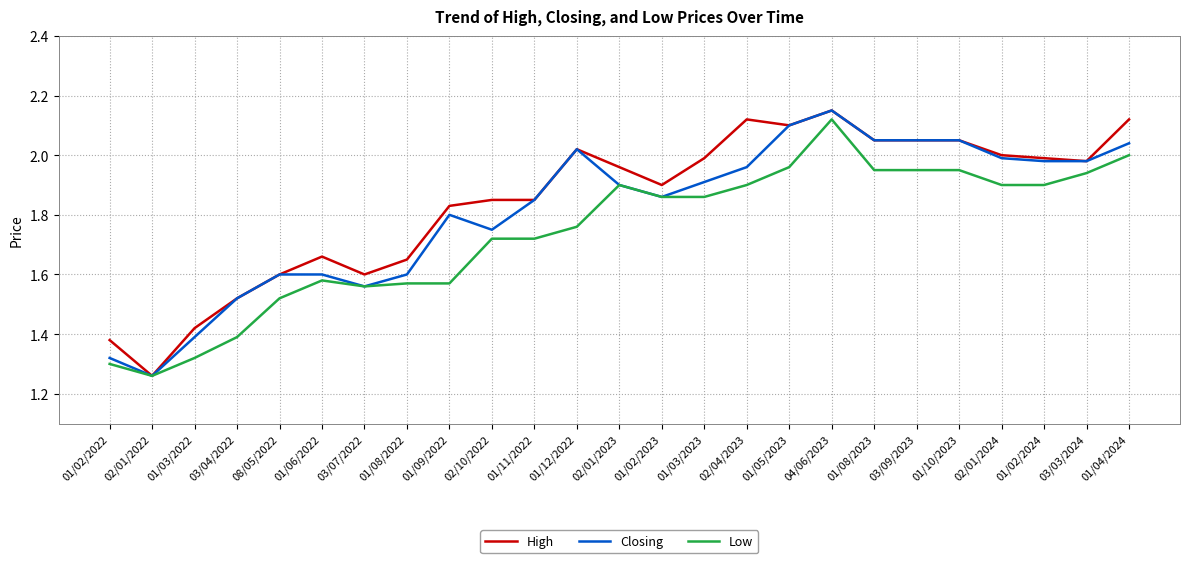

Which series has the largest total across all categories?

High